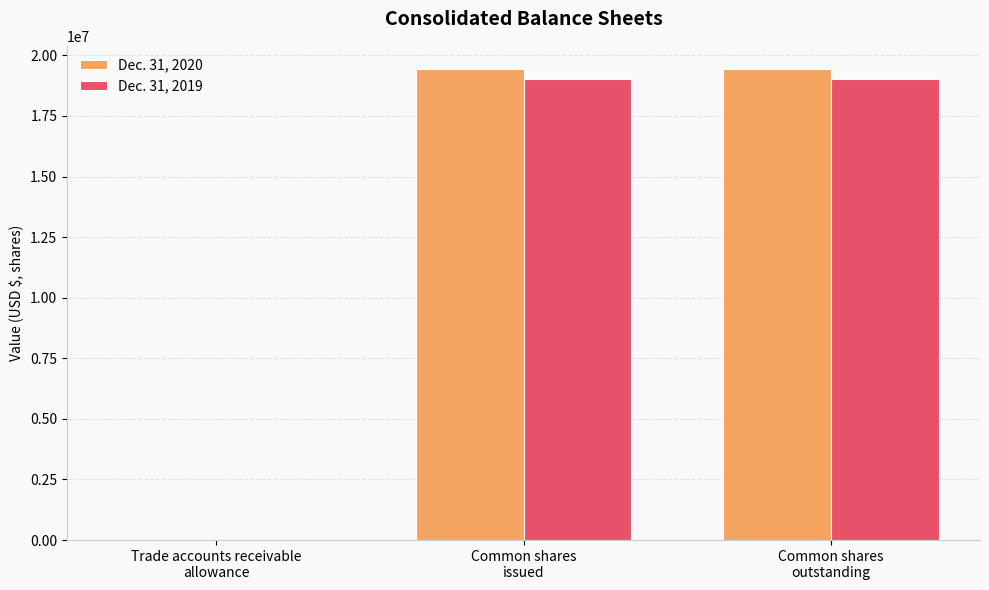

What is the greatest value displayed?

19423874